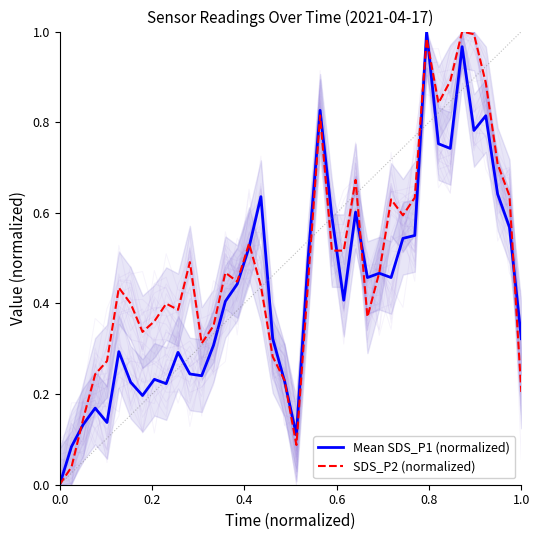

How many data points in SDS_P2 (normalized) are above 0?

39